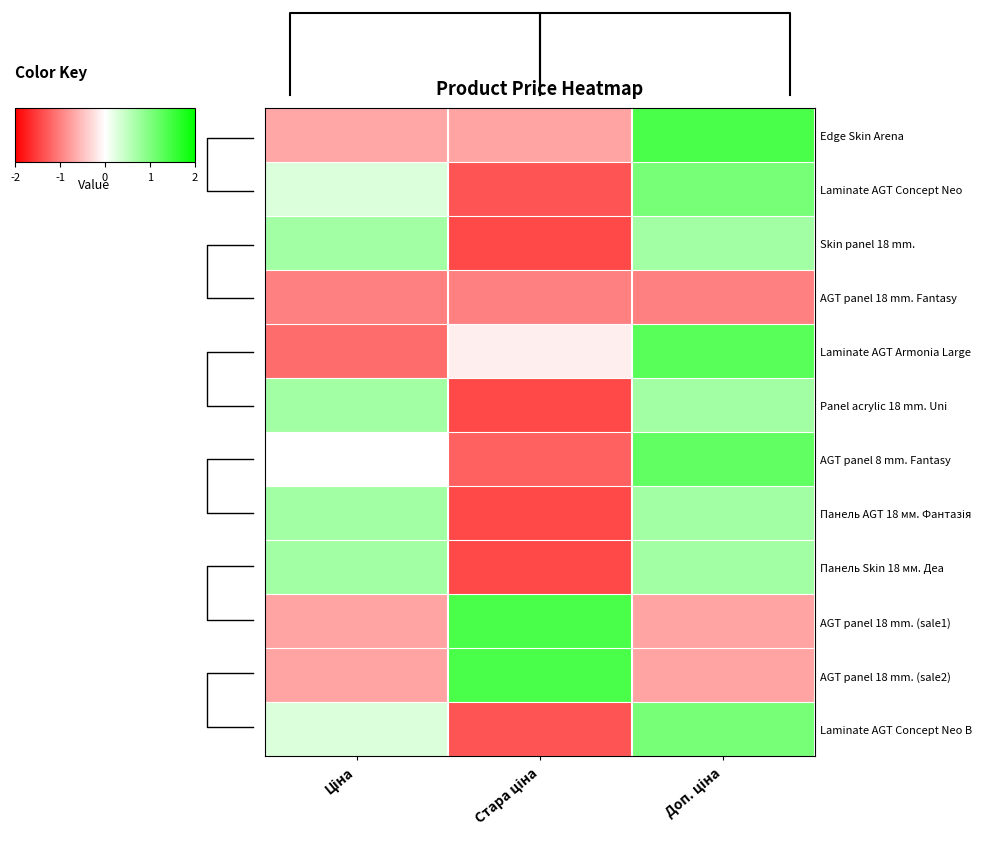

Count the number of categories in the chart.

3